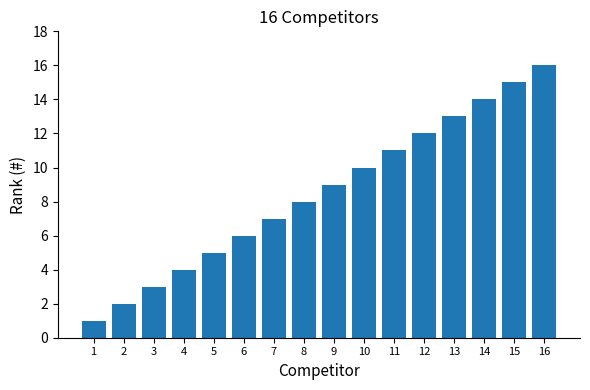

How many data points does each series have?

16